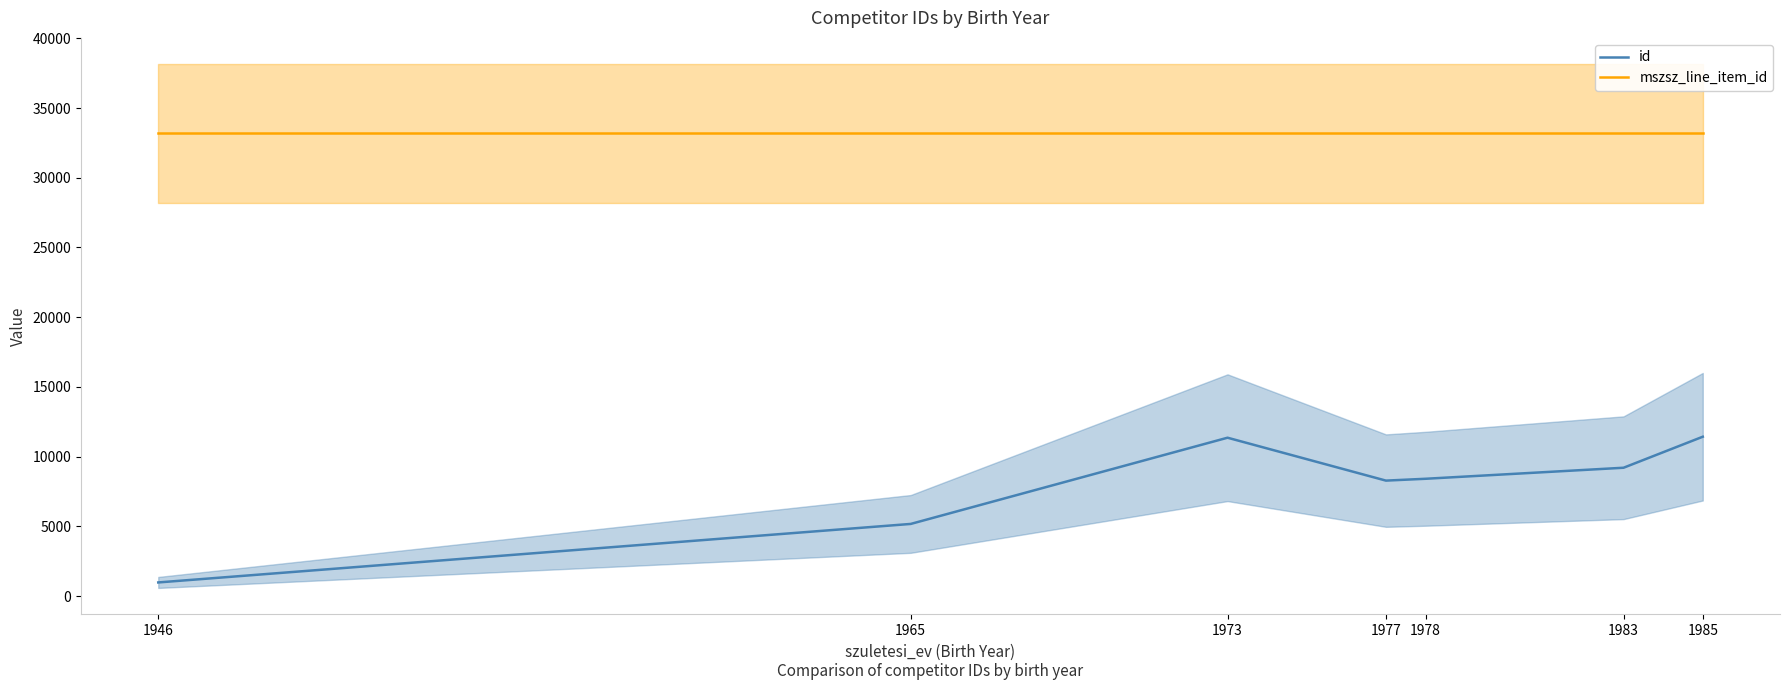

Is it true that id equals 11361 at 1973?

True